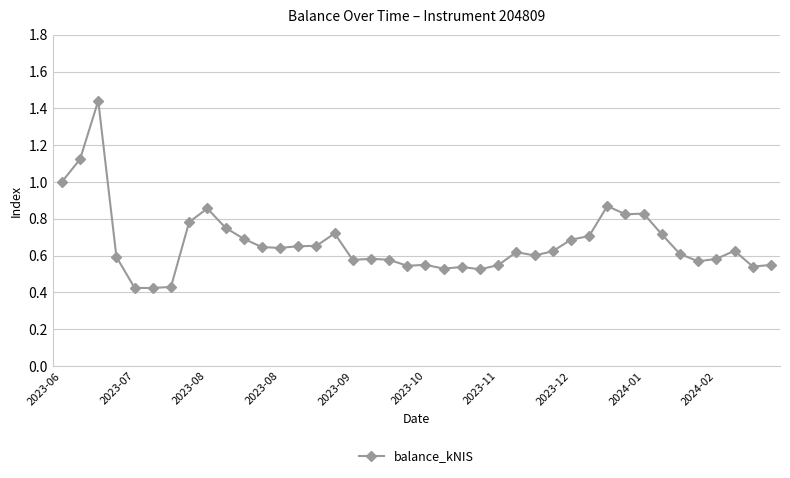

True or false: the data has more than 0 interior local peaks.

True